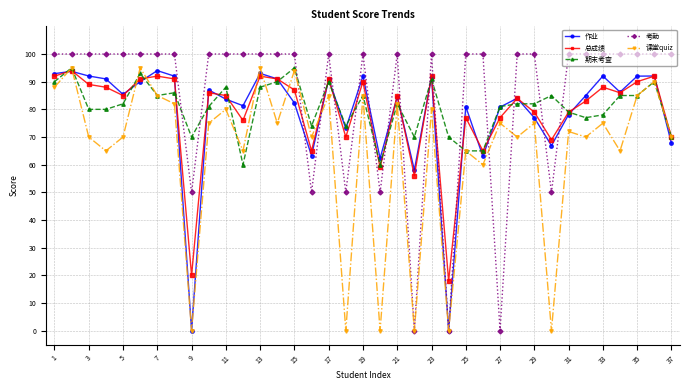

Which series has the widest spread of values?

考勤